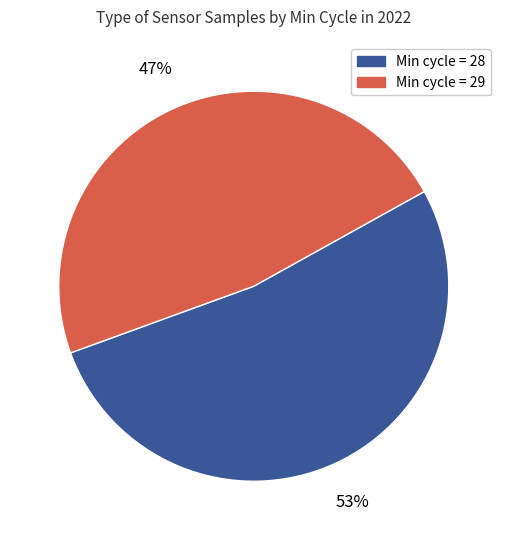

What is the ratio of the value at Min cycle = 28 to the value at Min cycle = 29?

1.1